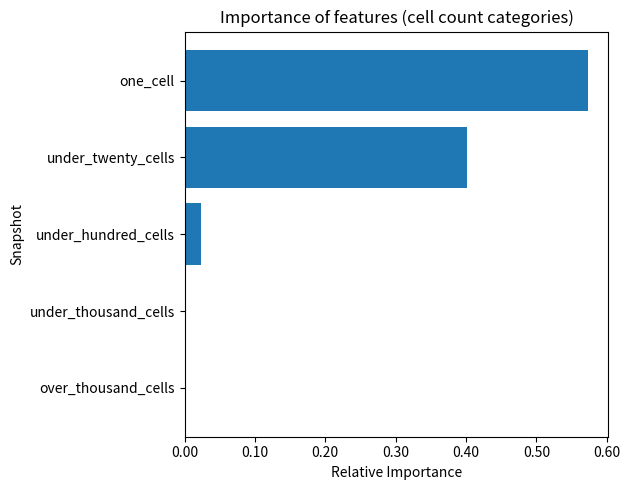

Are the bars horizontal?

Yes